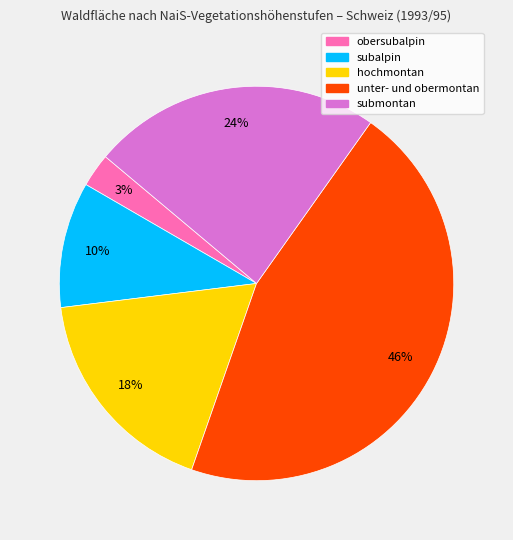

To the nearest percent, what is the combined percentage of subalpin and obersubalpin?

13%